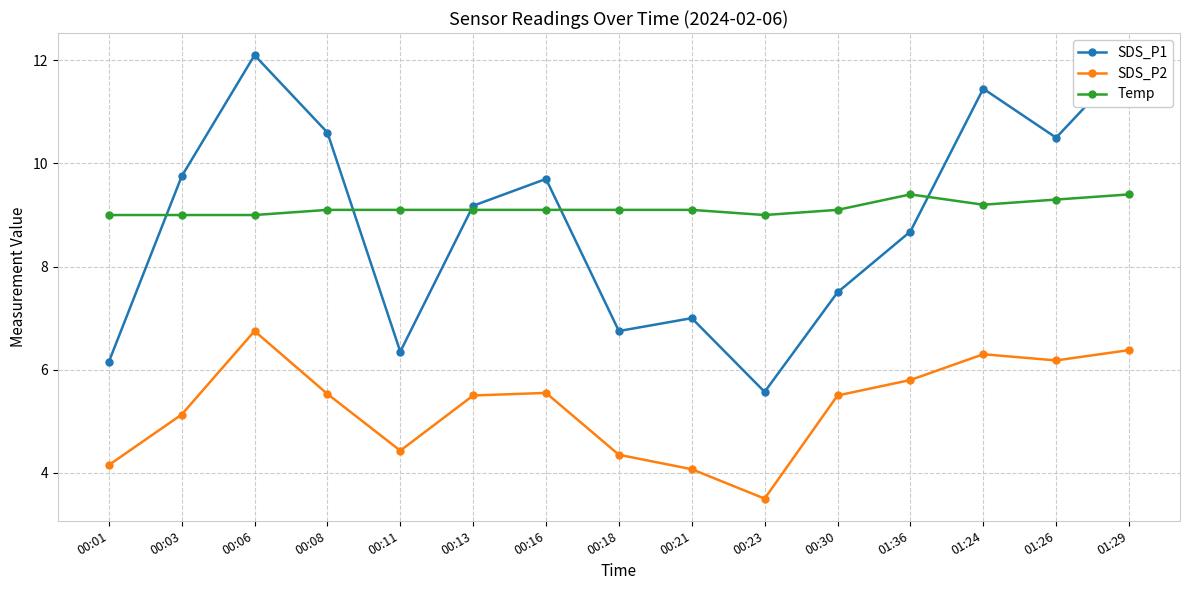

What are all the series names shown in the legend?

SDS_P1, SDS_P2, Temp